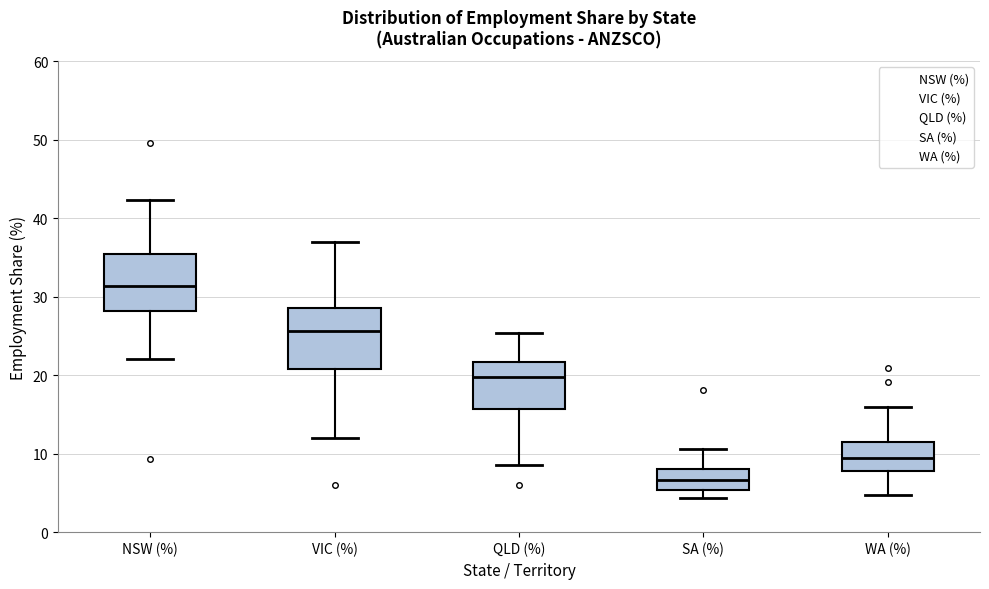

Where is the lower edge of the box for NSW (%) on the y-axis? The values are not printed on the chart, so give them approximately, as read against the axis.

28